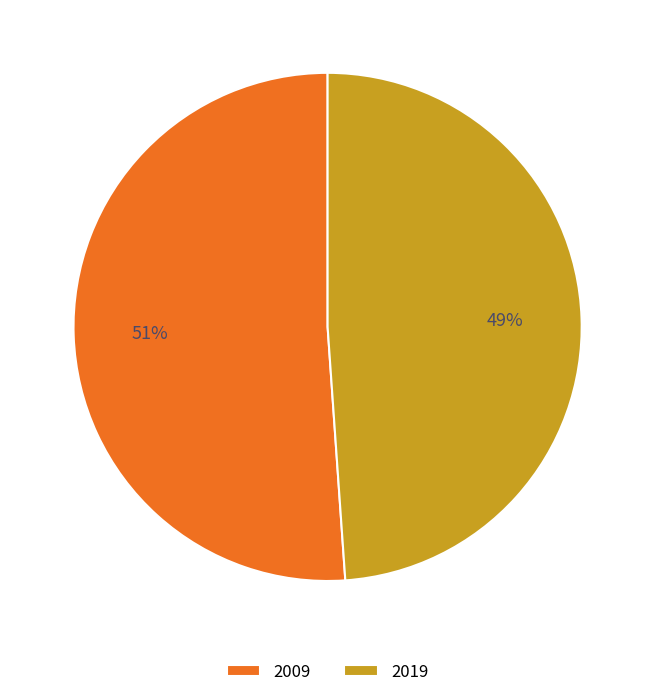

True or false: 2019 accounts for 49% of the total.

True